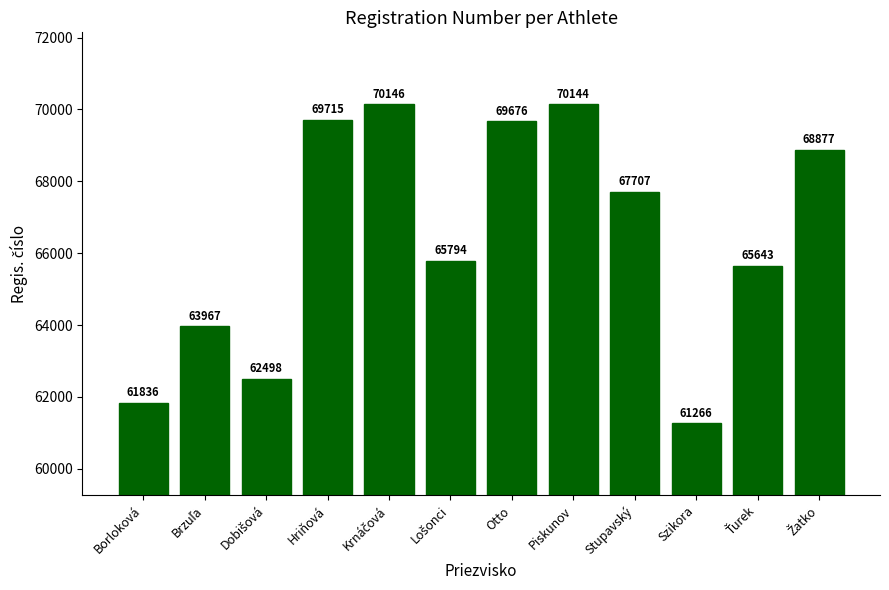

Reading left to right, transcribe all the data shown in this chart.

61836	63967	62498	69715	70146	65794	69676	70144	67707	61266	65643	68877